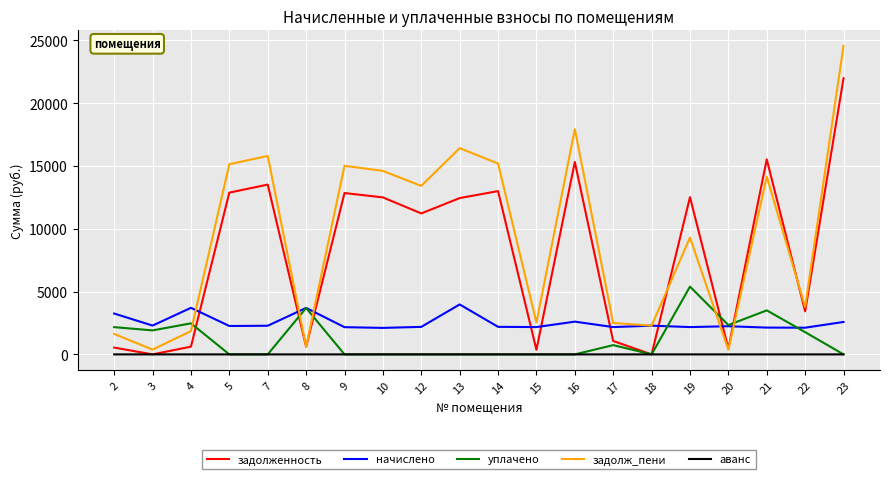

Which series has the widest spread of values?

задолж_пени